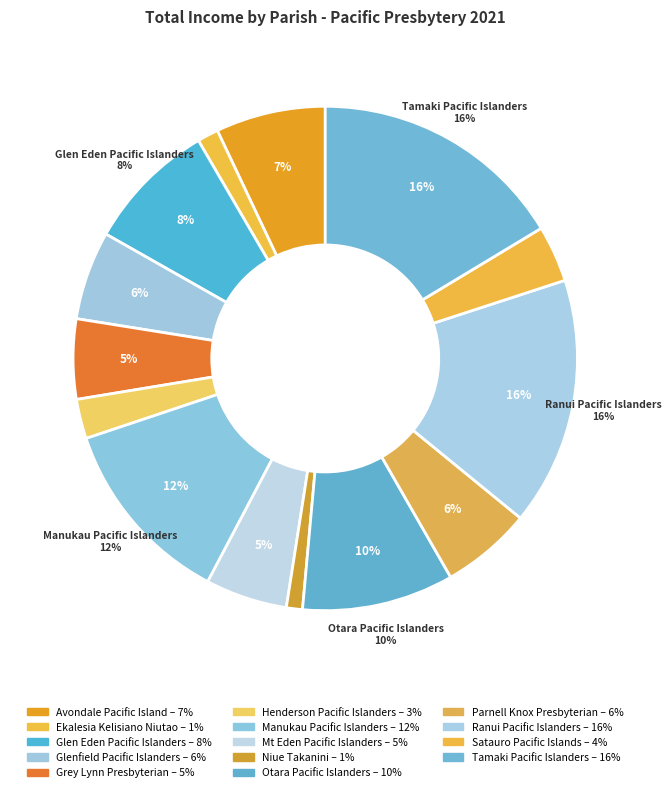

Is Avondale Pacific Island the majority of the pie?

No